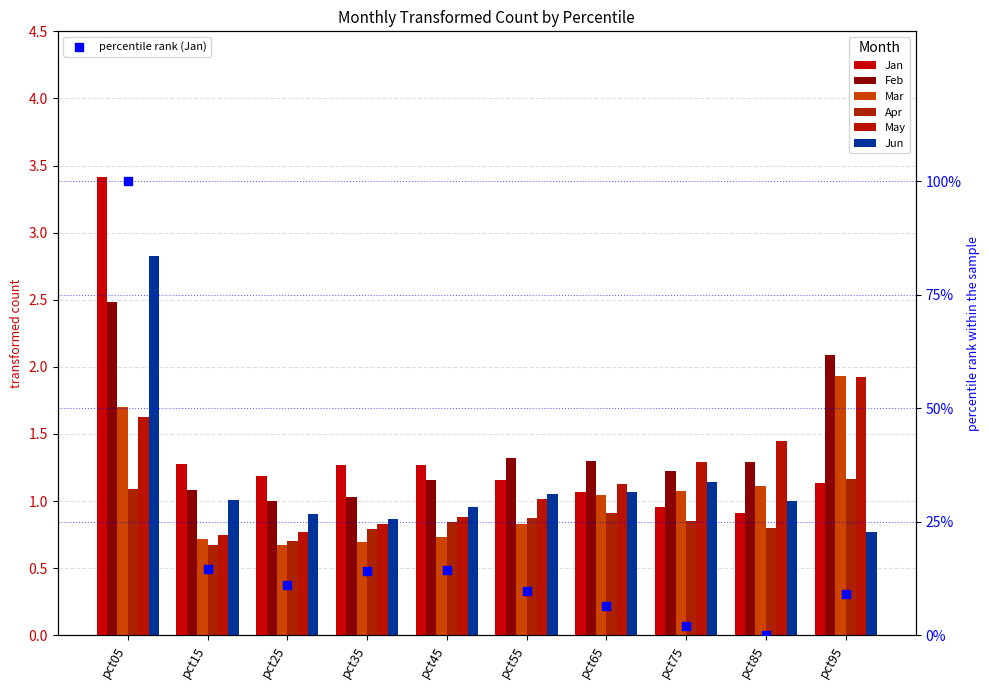

At which category is the sum across all series the highest?

pct05